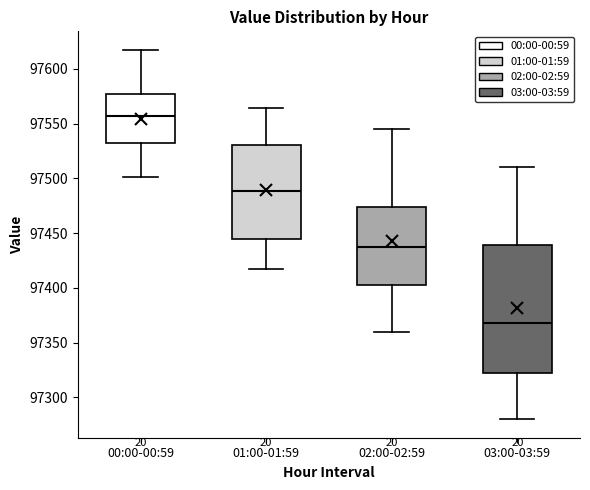

Where does the median line of the box for 03:00-03:59 sit on the y-axis? The values are not printed on the chart, so give them approximately, as read against the axis.

97370